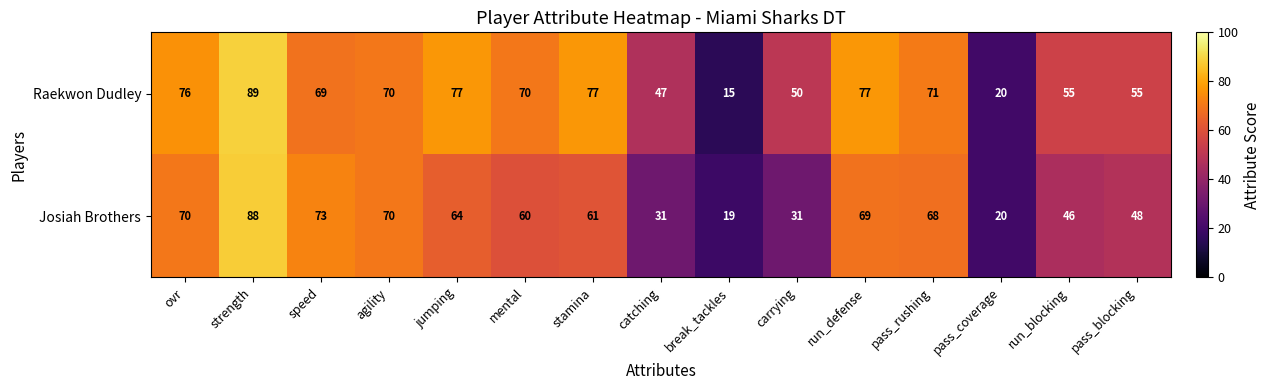

At which category is the sum across all series the highest?

strength